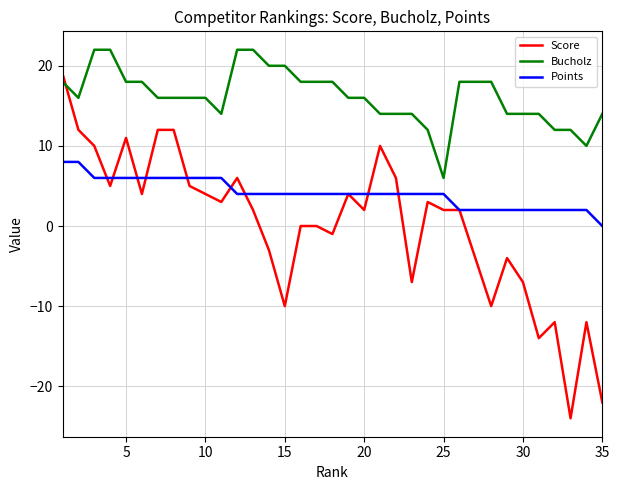

Which series has the largest total across all categories?

Bucholz